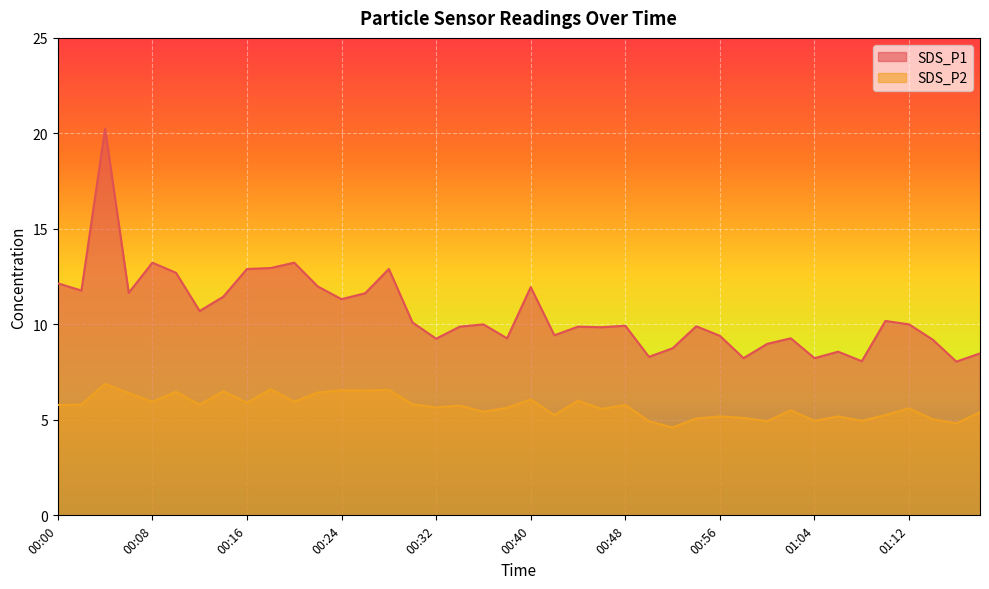

Which has a higher value, 00:12 or 00:32?

00:12